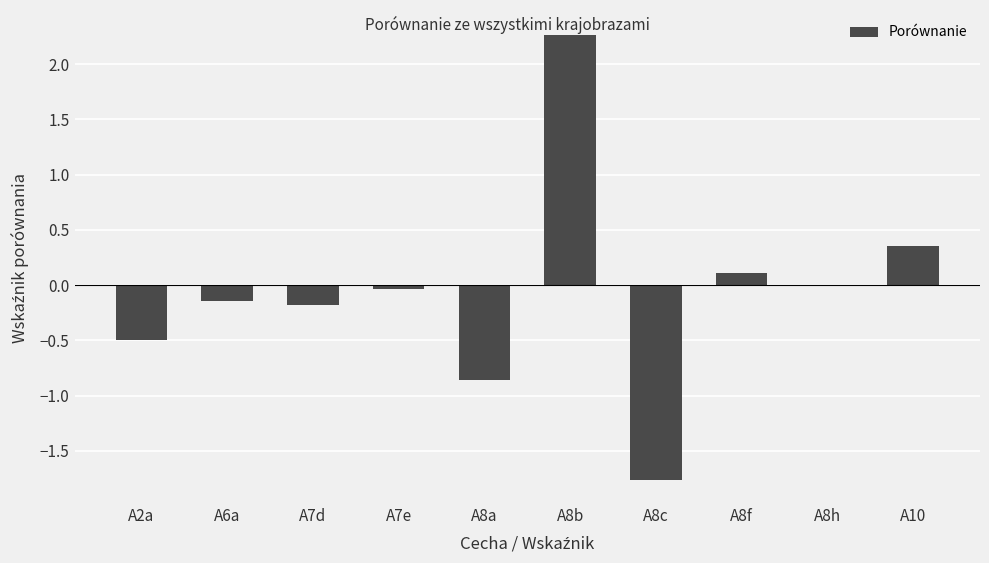

What is the approximate value at A2a?

-0.5